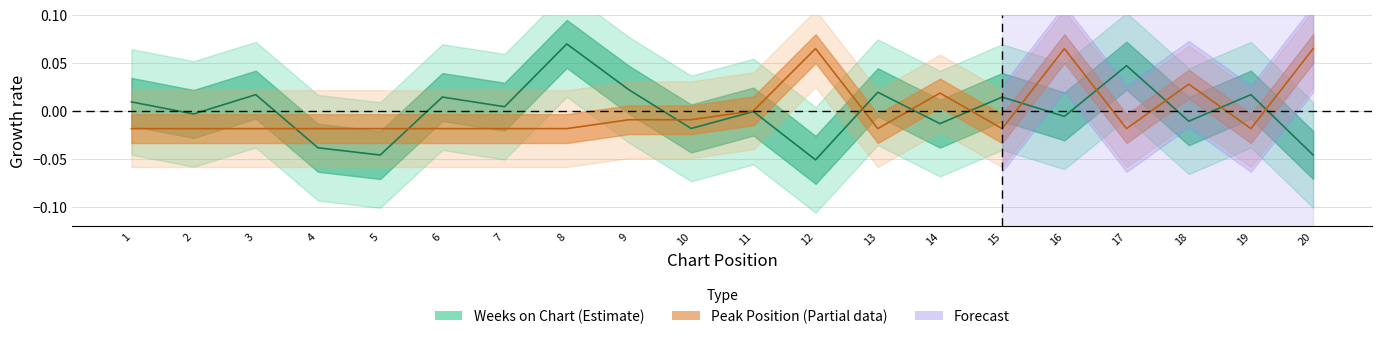

Which has a higher value, 2 or 15?

15